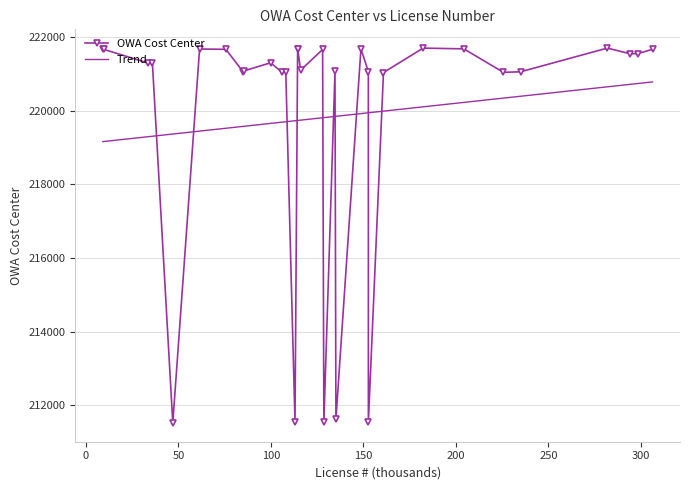

True or false: the data has more than 1 interior local peaks.

True